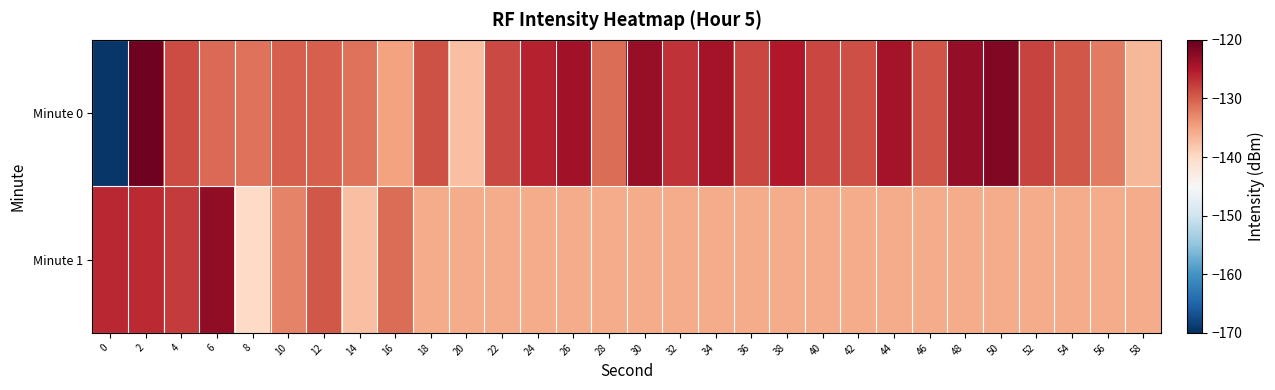

What is the difference between the highest and lowest values at 38?

10.7